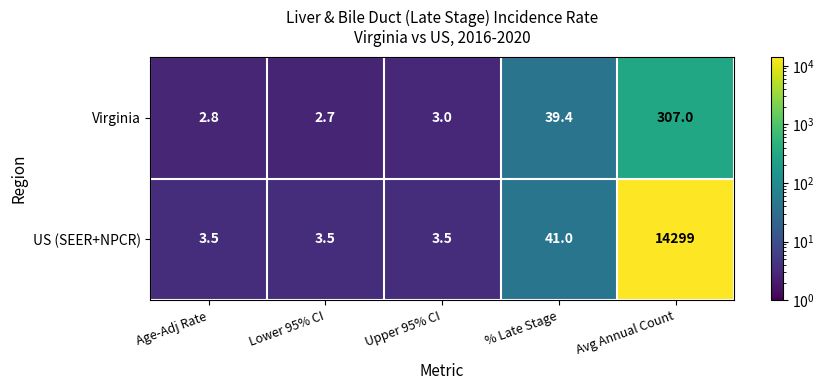

Which series has the largest total across all categories?

US (SEER+NPCR)